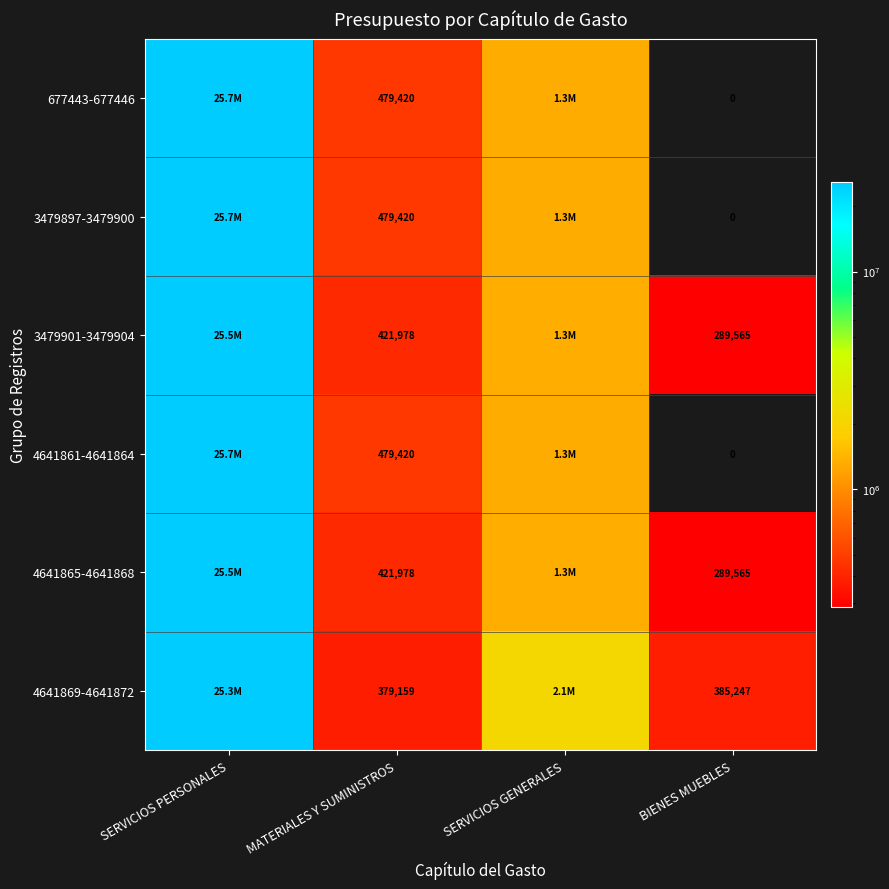

What is the difference between the 677443-677446 values at MATERIALES Y SUMINISTROS and BIENES MUEBLES?

479420.0